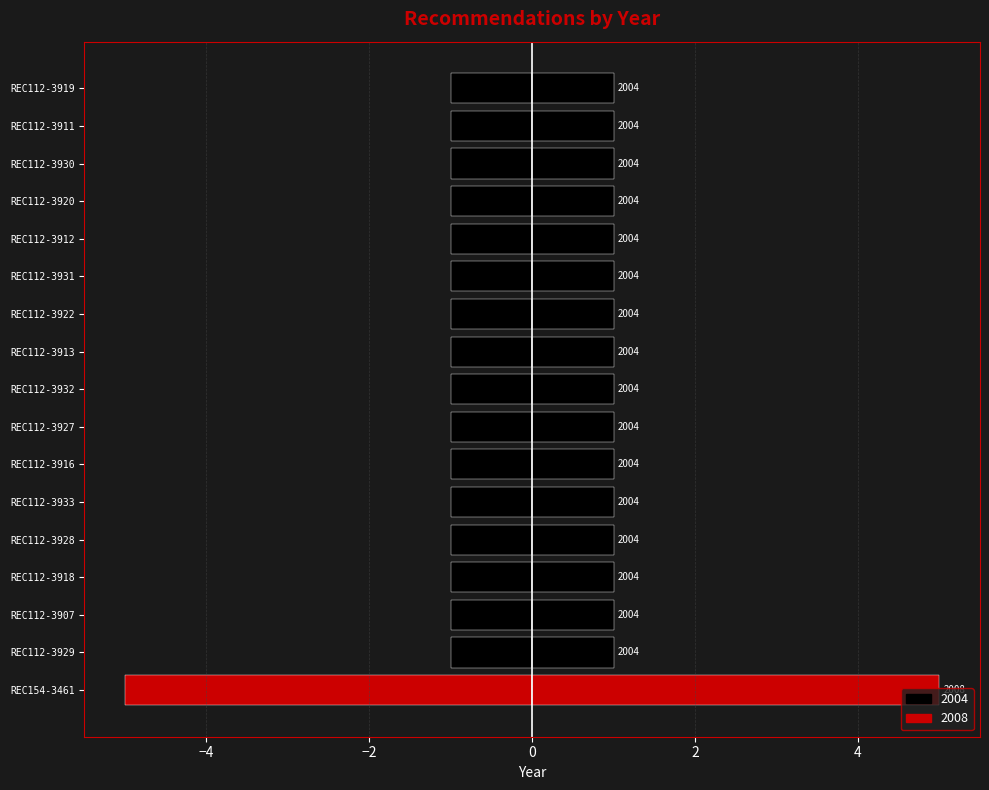

The value of 2008 (right) at REC112-3919 is 2. True or false?

False